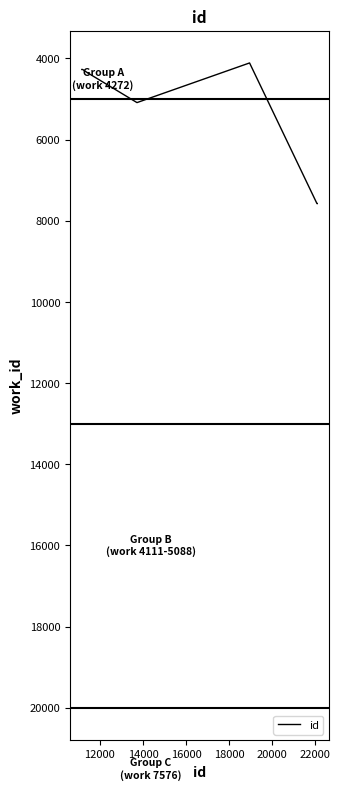

What is the average value?

5997